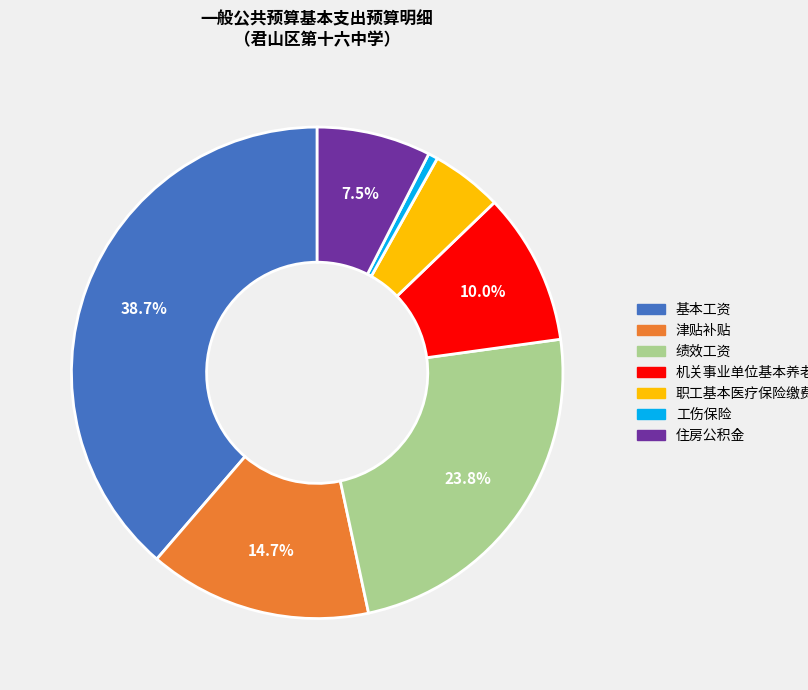

What percentage is the 机关事业单位基本养老保险缴费 slice, to the nearest percent?

10%